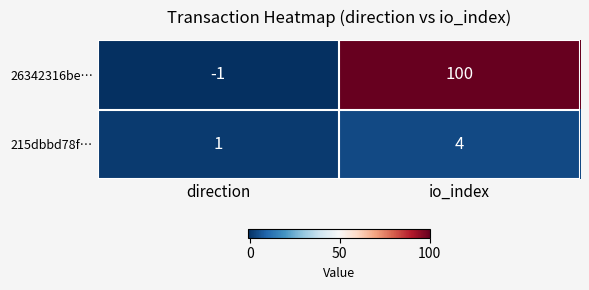

Reading left to right, what are all the values shown in this chart?

26342316be…: -1	100
215dbbd78f…: 1	4